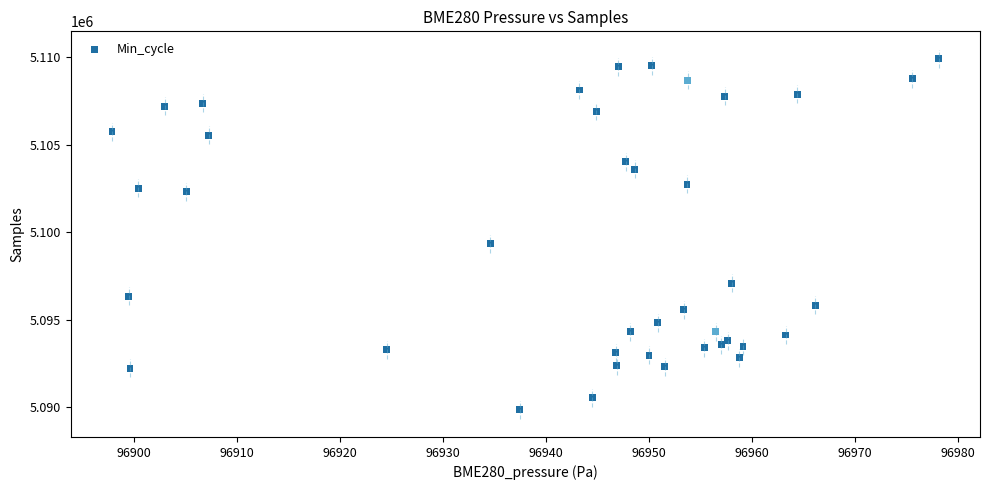

What Y value in the scatter plot is closest to 5099882?

5099324